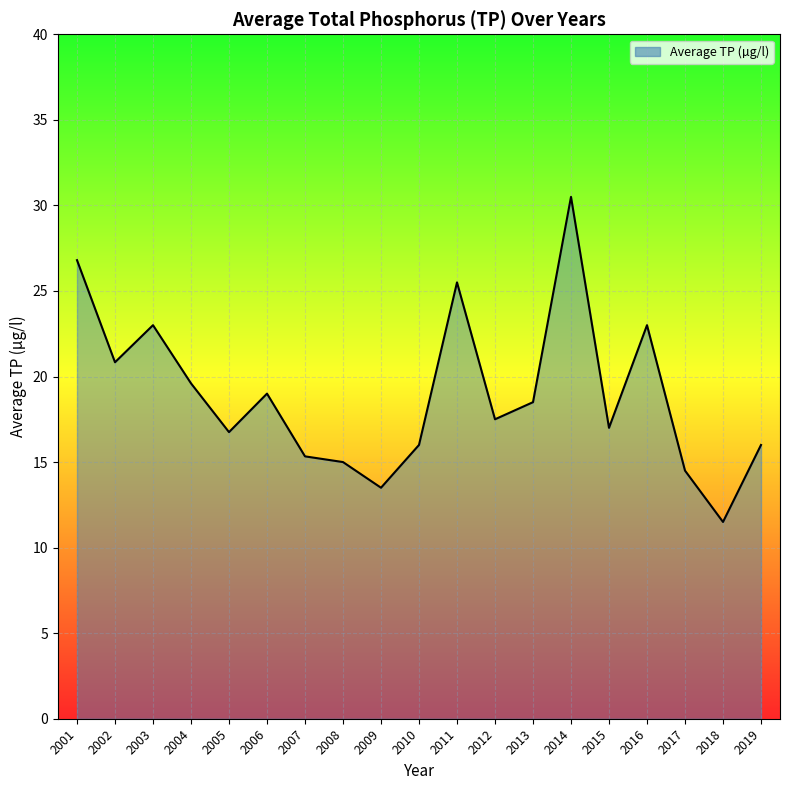

Which label corresponds to the largest value in the chart?

2014